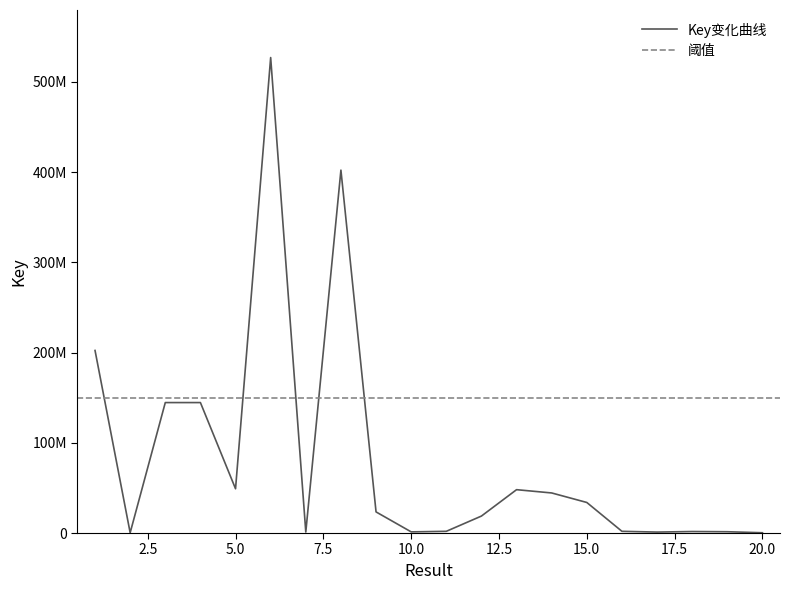

What is the change in value from 2 to 10?

+954640